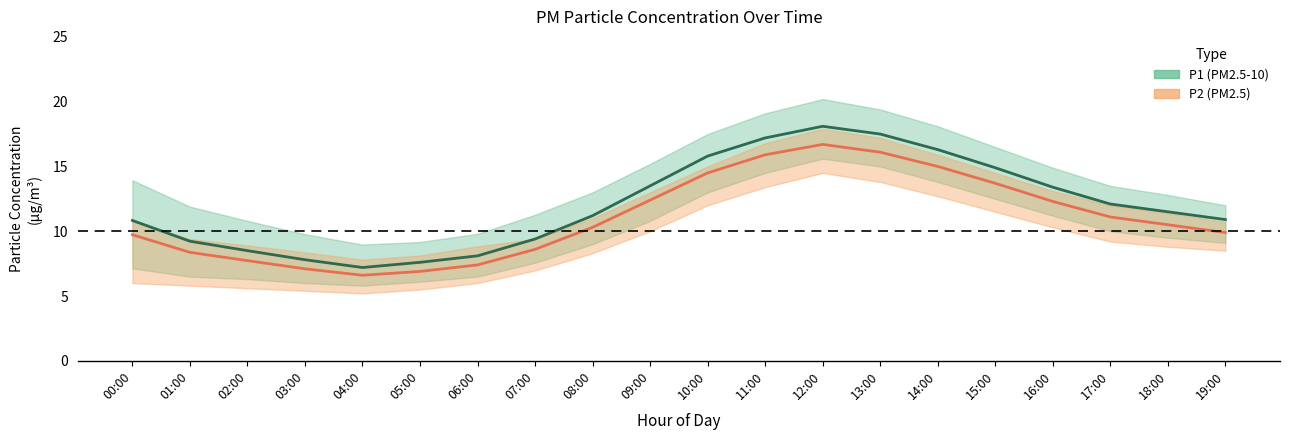

Which series has the widest spread of values?

P1_upper